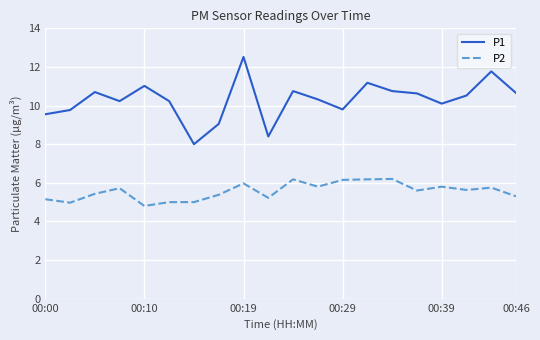

What are all the series names shown in the legend?

P1, P2